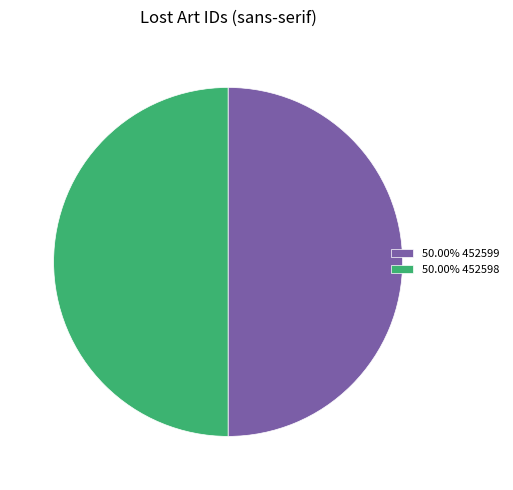

Approximately how many times larger is the value at 50.00% 452599 compared to 50.00% 452598?

1.0